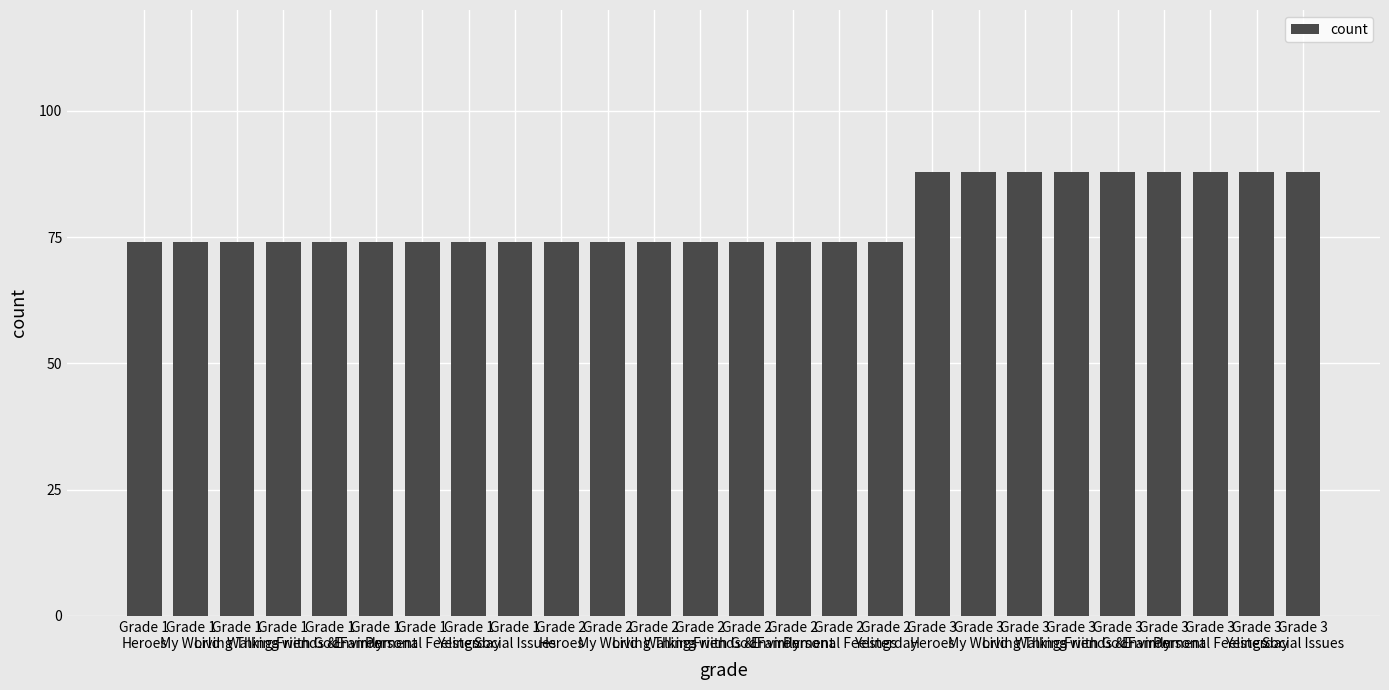

What is the change in value from Grade 1
Walking with God to Grade 3
Personal Feelings?

+14